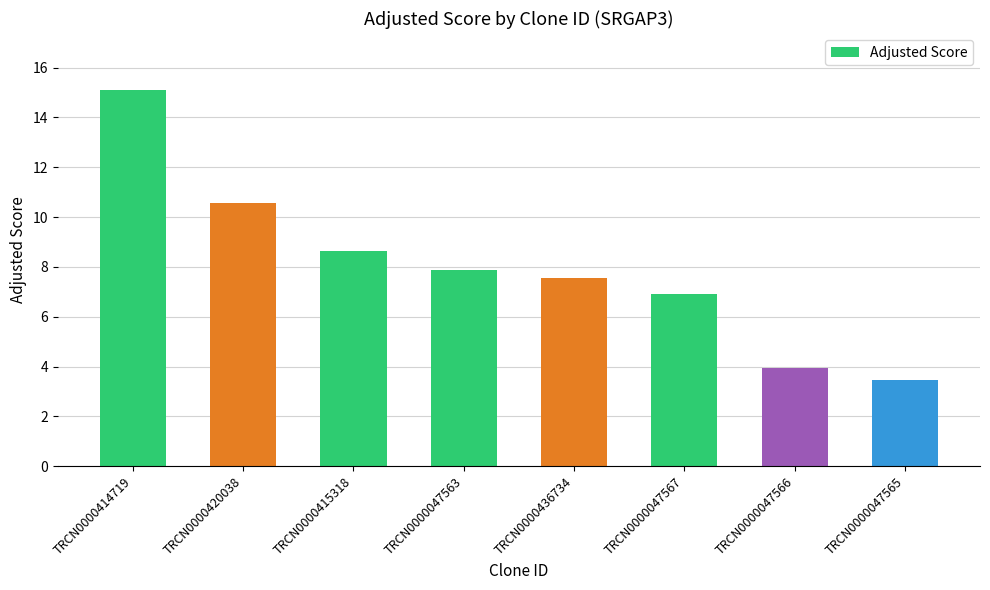

Which has a higher value, TRCN0000047566 or TRCN0000047565?

TRCN0000047566